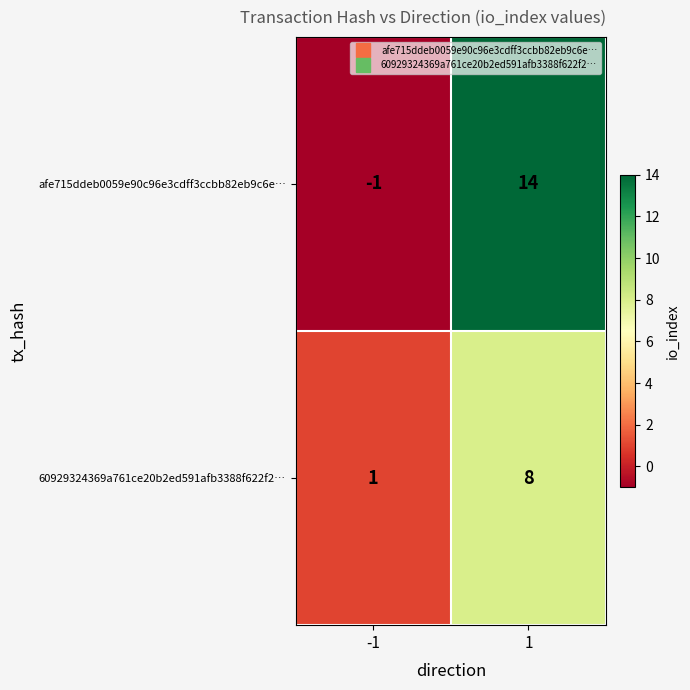

Rank the series by their maximum value, from highest to lowest.

afe715ddeb0059e90c96e3cdff3ccbb82eb9c6e…, 60929324369a761ce20b2ed591afb3388f622f2…